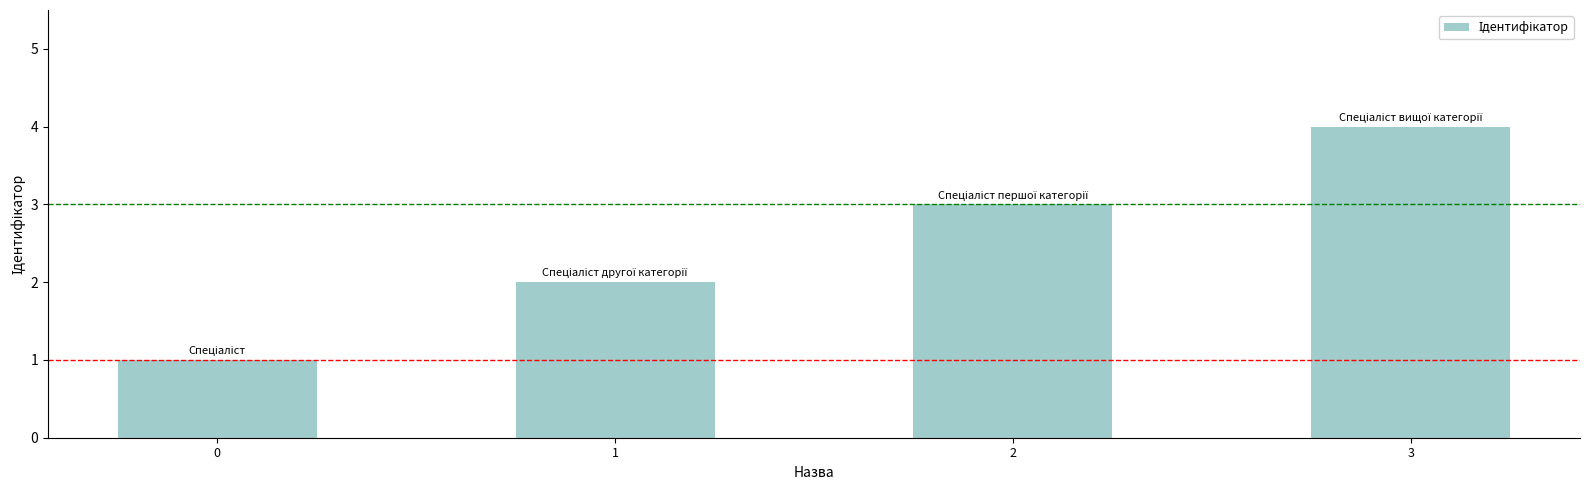

Where is the data nearest to the value 2?

1